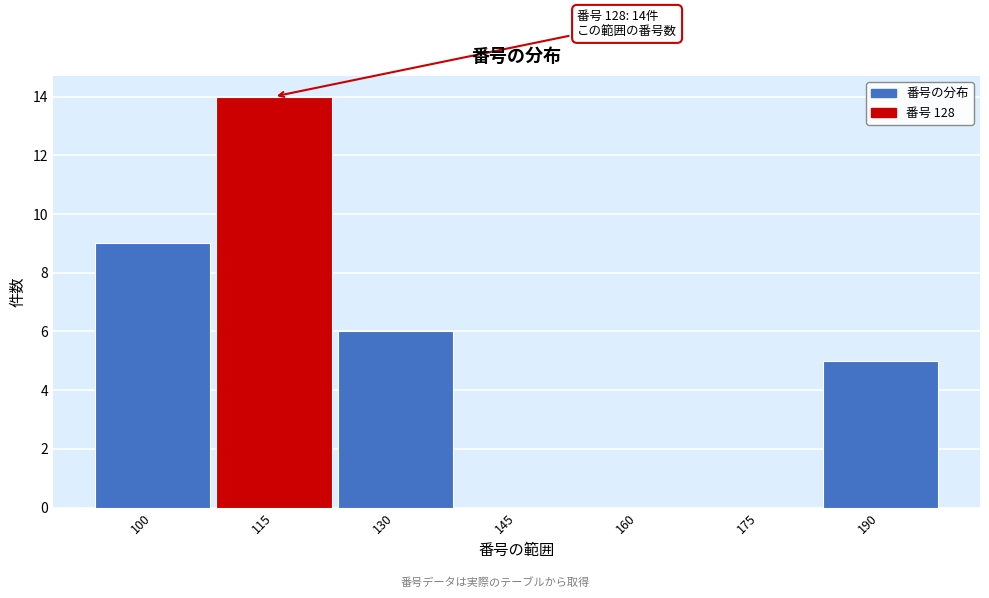

Reading left to right, list all the values displayed in this chart.

100=9	115=14	130=6	145=0	160=0	175=0	190=5